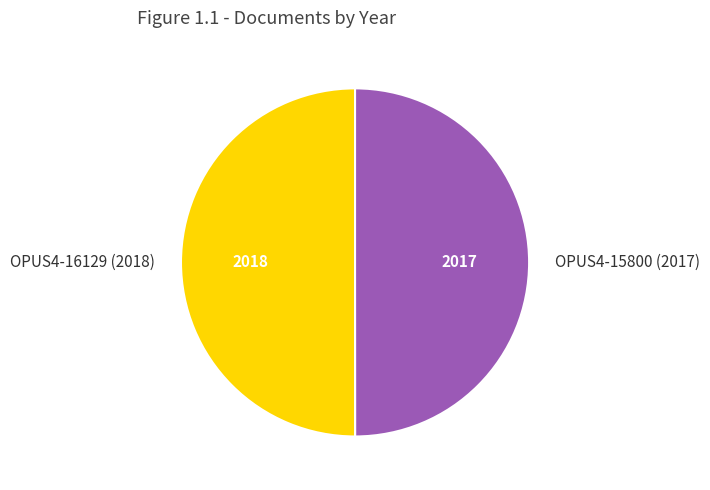

What is the ratio of the value at OPUS4-16129 (2018) to the value at OPUS4-15800 (2017)?

1.0